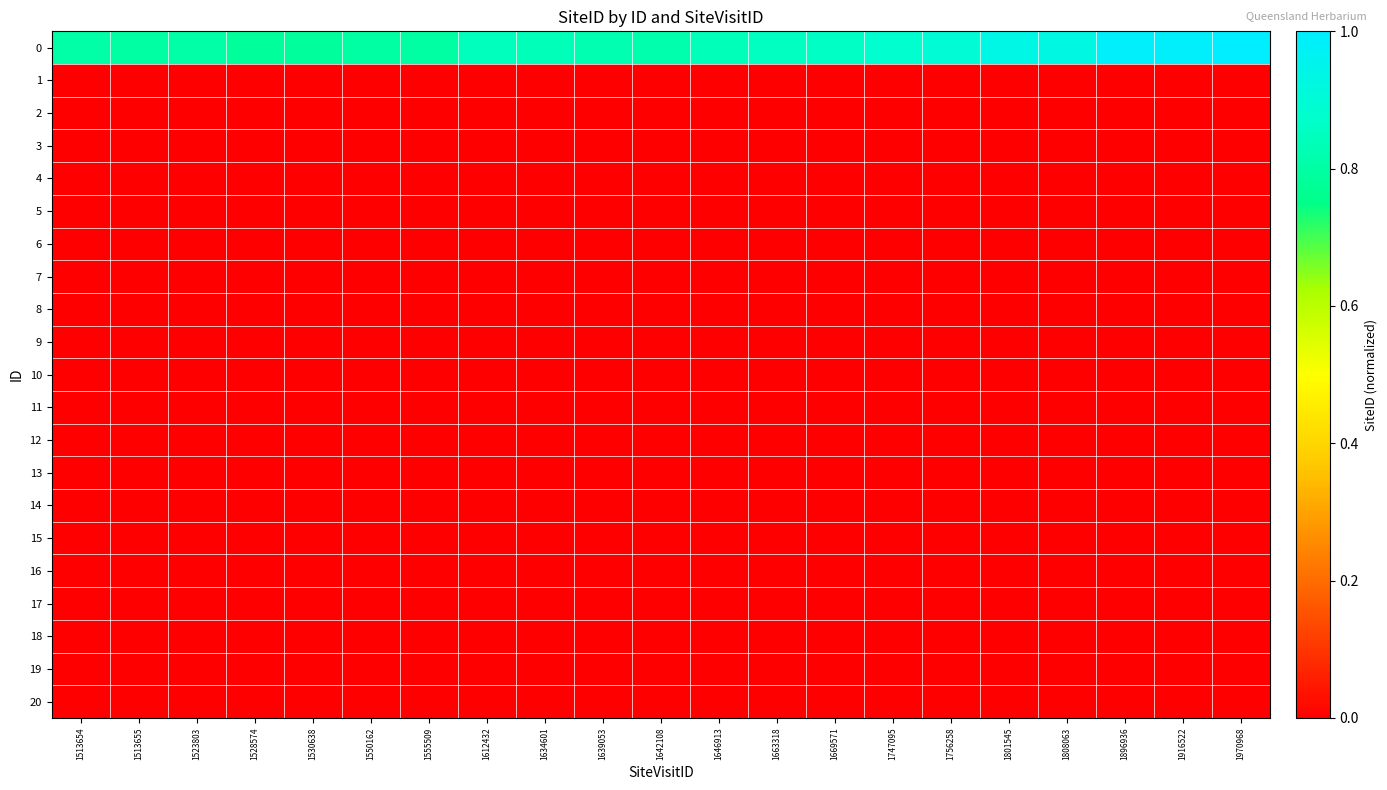

Reading left to right, extract all data points from this chart.

0: 1513654=0.8	1513655=0.8	1523803=0.8	1528574=0.8	1530638=0.8	1550162=0.8	1555509=0.8	1612432=0.8	1634601=0.8	1639053=0.8	1642108=0.8	1646913=0.8	1663318=0.9	1669571=0.9	1747095=0.9	1756258=0.9	1801545=0.9	1808063=0.9	1896936=1.0	1916522=1.0	1970968=1.0
1: 1513654=0.0	1513655=0.0	1523803=0.0	1528574=0.0	1530638=0.0	1550162=0.0	1555509=0.0	1612432=0.0	1634601=0.0	1639053=0.0	1642108=0.0	1646913=0.0	1663318=0.0	1669571=0.0	1747095=0.0	1756258=0.0	1801545=0.0	1808063=0.0	1896936=0.0	1916522=0.0	1970968=0.0
2: 1513654=0.0	1513655=0.0	1523803=0.0	1528574=0.0	1530638=0.0	1550162=0.0	1555509=0.0	1612432=0.0	1634601=0.0	1639053=0.0	1642108=0.0	1646913=0.0	1663318=0.0	1669571=0.0	1747095=0.0	1756258=0.0	1801545=0.0	1808063=0.0	1896936=0.0	1916522=0.0	1970968=0.0
3: 1513654=0.0	1513655=0.0	1523803=0.0	1528574=0.0	1530638=0.0	1550162=0.0	1555509=0.0	1612432=0.0	1634601=0.0	1639053=0.0	1642108=0.0	1646913=0.0	1663318=0.0	1669571=0.0	1747095=0.0	1756258=0.0	1801545=0.0	1808063=0.0	1896936=0.0	1916522=0.0	1970968=0.0
4: 1513654=0.0	1513655=0.0	1523803=0.0	1528574=0.0	1530638=0.0	1550162=0.0	1555509=0.0	1612432=0.0	1634601=0.0	1639053=0.0	1642108=0.0	1646913=0.0	1663318=0.0	1669571=0.0	1747095=0.0	1756258=0.0	1801545=0.0	1808063=0.0	1896936=0.0	1916522=0.0	1970968=0.0
5: 1513654=0.0	1513655=0.0	1523803=0.0	1528574=0.0	1530638=0.0	1550162=0.0	1555509=0.0	1612432=0.0	1634601=0.0	1639053=0.0	1642108=0.0	1646913=0.0	1663318=0.0	1669571=0.0	1747095=0.0	1756258=0.0	1801545=0.0	1808063=0.0	1896936=0.0	1916522=0.0	1970968=0.0
6: 1513654=0.0	1513655=0.0	1523803=0.0	1528574=0.0	1530638=0.0	1550162=0.0	1555509=0.0	1612432=0.0	1634601=0.0	1639053=0.0	1642108=0.0	1646913=0.0	1663318=0.0	1669571=0.0	1747095=0.0	1756258=0.0	1801545=0.0	1808063=0.0	1896936=0.0	1916522=0.0	1970968=0.0
7: 1513654=0.0	1513655=0.0	1523803=0.0	1528574=0.0	1530638=0.0	1550162=0.0	1555509=0.0	1612432=0.0	1634601=0.0	1639053=0.0	1642108=0.0	1646913=0.0	1663318=0.0	1669571=0.0	1747095=0.0	1756258=0.0	1801545=0.0	1808063=0.0	1896936=0.0	1916522=0.0	1970968=0.0
8: 1513654=0.0	1513655=0.0	1523803=0.0	1528574=0.0	1530638=0.0	1550162=0.0	1555509=0.0	1612432=0.0	1634601=0.0	1639053=0.0	1642108=0.0	1646913=0.0	1663318=0.0	1669571=0.0	1747095=0.0	1756258=0.0	1801545=0.0	1808063=0.0	1896936=0.0	1916522=0.0	1970968=0.0
9: 1513654=0.0	1513655=0.0	1523803=0.0	1528574=0.0	1530638=0.0	1550162=0.0	1555509=0.0	1612432=0.0	1634601=0.0	1639053=0.0	1642108=0.0	1646913=0.0	1663318=0.0	1669571=0.0	1747095=0.0	1756258=0.0	1801545=0.0	1808063=0.0	1896936=0.0	1916522=0.0	1970968=0.0
10: 1513654=0.0	1513655=0.0	1523803=0.0	1528574=0.0	1530638=0.0	1550162=0.0	1555509=0.0	1612432=0.0	1634601=0.0	1639053=0.0	1642108=0.0	1646913=0.0	1663318=0.0	1669571=0.0	1747095=0.0	1756258=0.0	1801545=0.0	1808063=0.0	1896936=0.0	1916522=0.0	1970968=0.0
11: 1513654=0.0	1513655=0.0	1523803=0.0	1528574=0.0	1530638=0.0	1550162=0.0	1555509=0.0	1612432=0.0	1634601=0.0	1639053=0.0	1642108=0.0	1646913=0.0	1663318=0.0	1669571=0.0	1747095=0.0	1756258=0.0	1801545=0.0	1808063=0.0	1896936=0.0	1916522=0.0	1970968=0.0
12: 1513654=0.0	1513655=0.0	1523803=0.0	1528574=0.0	1530638=0.0	1550162=0.0	1555509=0.0	1612432=0.0	1634601=0.0	1639053=0.0	1642108=0.0	1646913=0.0	1663318=0.0	1669571=0.0	1747095=0.0	1756258=0.0	1801545=0.0	1808063=0.0	1896936=0.0	1916522=0.0	1970968=0.0
13: 1513654=0.0	1513655=0.0	1523803=0.0	1528574=0.0	1530638=0.0	1550162=0.0	1555509=0.0	1612432=0.0	1634601=0.0	1639053=0.0	1642108=0.0	1646913=0.0	1663318=0.0	1669571=0.0	1747095=0.0	1756258=0.0	1801545=0.0	1808063=0.0	1896936=0.0	1916522=0.0	1970968=0.0
14: 1513654=0.0	1513655=0.0	1523803=0.0	1528574=0.0	1530638=0.0	1550162=0.0	1555509=0.0	1612432=0.0	1634601=0.0	1639053=0.0	1642108=0.0	1646913=0.0	1663318=0.0	1669571=0.0	1747095=0.0	1756258=0.0	1801545=0.0	1808063=0.0	1896936=0.0	1916522=0.0	1970968=0.0
15: 1513654=0.0	1513655=0.0	1523803=0.0	1528574=0.0	1530638=0.0	1550162=0.0	1555509=0.0	1612432=0.0	1634601=0.0	1639053=0.0	1642108=0.0	1646913=0.0	1663318=0.0	1669571=0.0	1747095=0.0	1756258=0.0	1801545=0.0	1808063=0.0	1896936=0.0	1916522=0.0	1970968=0.0
16: 1513654=0.0	1513655=0.0	1523803=0.0	1528574=0.0	1530638=0.0	1550162=0.0	1555509=0.0	1612432=0.0	1634601=0.0	1639053=0.0	1642108=0.0	1646913=0.0	1663318=0.0	1669571=0.0	1747095=0.0	1756258=0.0	1801545=0.0	1808063=0.0	1896936=0.0	1916522=0.0	1970968=0.0
17: 1513654=0.0	1513655=0.0	1523803=0.0	1528574=0.0	1530638=0.0	1550162=0.0	1555509=0.0	1612432=0.0	1634601=0.0	1639053=0.0	1642108=0.0	1646913=0.0	1663318=0.0	1669571=0.0	1747095=0.0	1756258=0.0	1801545=0.0	1808063=0.0	1896936=0.0	1916522=0.0	1970968=0.0
18: 1513654=0.0	1513655=0.0	1523803=0.0	1528574=0.0	1530638=0.0	1550162=0.0	1555509=0.0	1612432=0.0	1634601=0.0	1639053=0.0	1642108=0.0	1646913=0.0	1663318=0.0	1669571=0.0	1747095=0.0	1756258=0.0	1801545=0.0	1808063=0.0	1896936=0.0	1916522=0.0	1970968=0.0
19: 1513654=0.0	1513655=0.0	1523803=0.0	1528574=0.0	1530638=0.0	1550162=0.0	1555509=0.0	1612432=0.0	1634601=0.0	1639053=0.0	1642108=0.0	1646913=0.0	1663318=0.0	1669571=0.0	1747095=0.0	1756258=0.0	1801545=0.0	1808063=0.0	1896936=0.0	1916522=0.0	1970968=0.0
20: 1513654=0.0	1513655=0.0	1523803=0.0	1528574=0.0	1530638=0.0	1550162=0.0	1555509=0.0	1612432=0.0	1634601=0.0	1639053=0.0	1642108=0.0	1646913=0.0	1663318=0.0	1669571=0.0	1747095=0.0	1756258=0.0	1801545=0.0	1808063=0.0	1896936=0.0	1916522=0.0	1970968=0.0